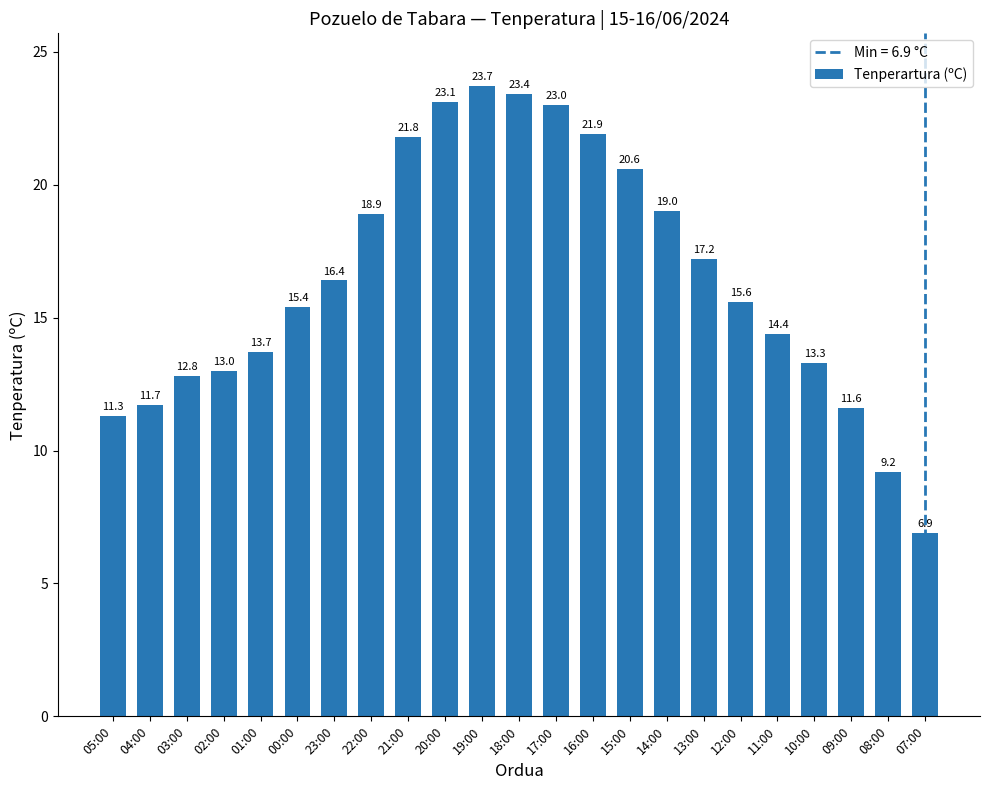

Is it true that the value at 19:00 is 13.1?

False